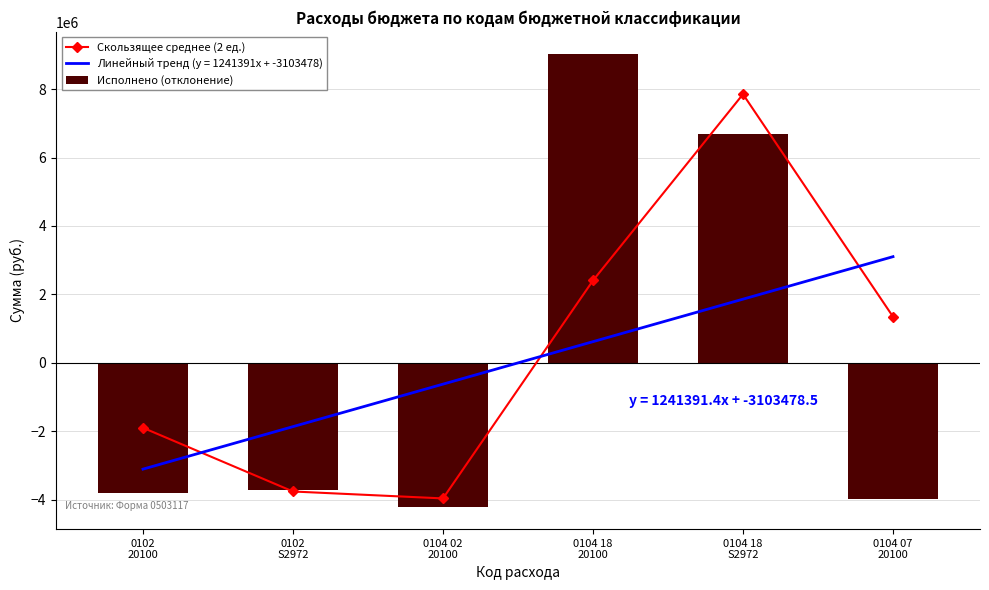

What is the highest value of the Исполнено (отклонение) series?

9010856.3